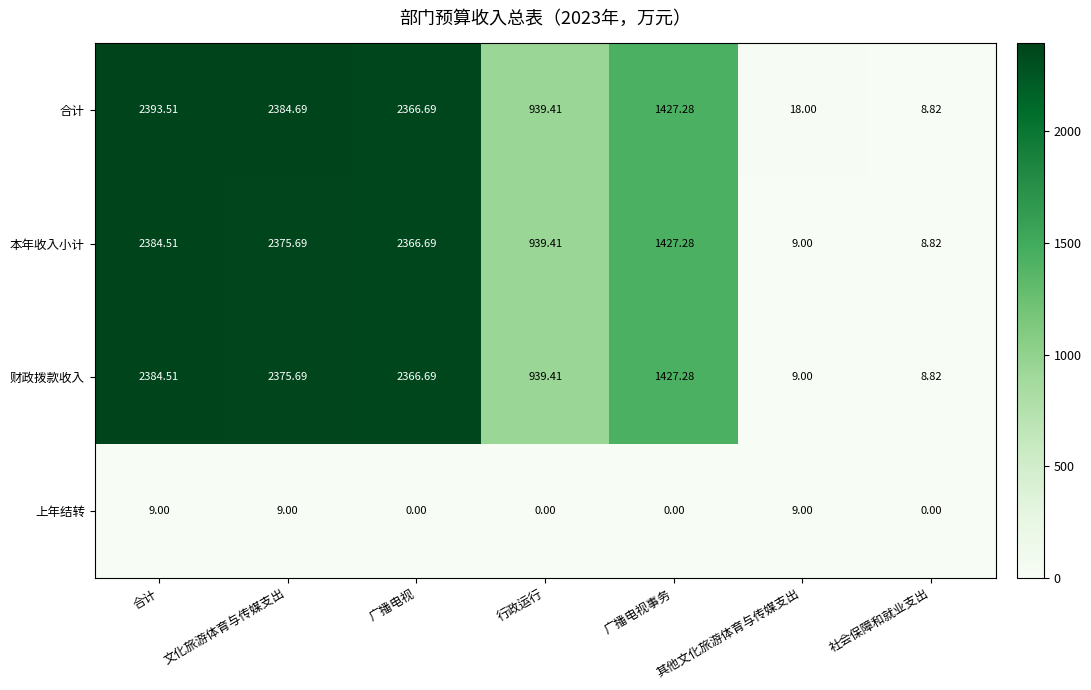

Which series has the largest total across all categories?

合计